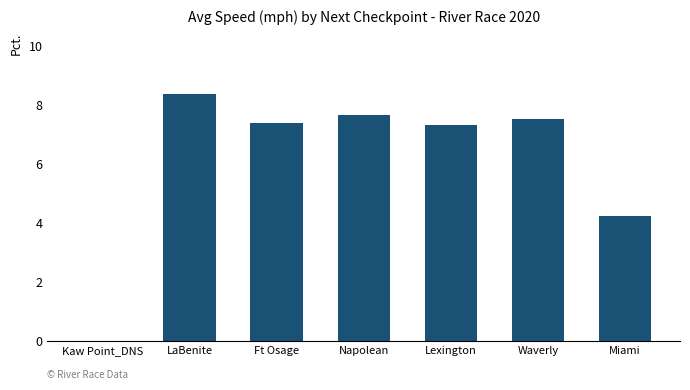

What is the change in value from Kaw Point_DNS to Napolean?

+7.7